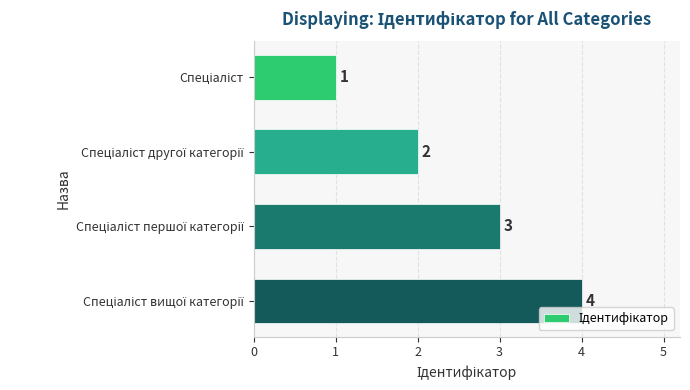

What is the value of the 1st bar from the top?

1